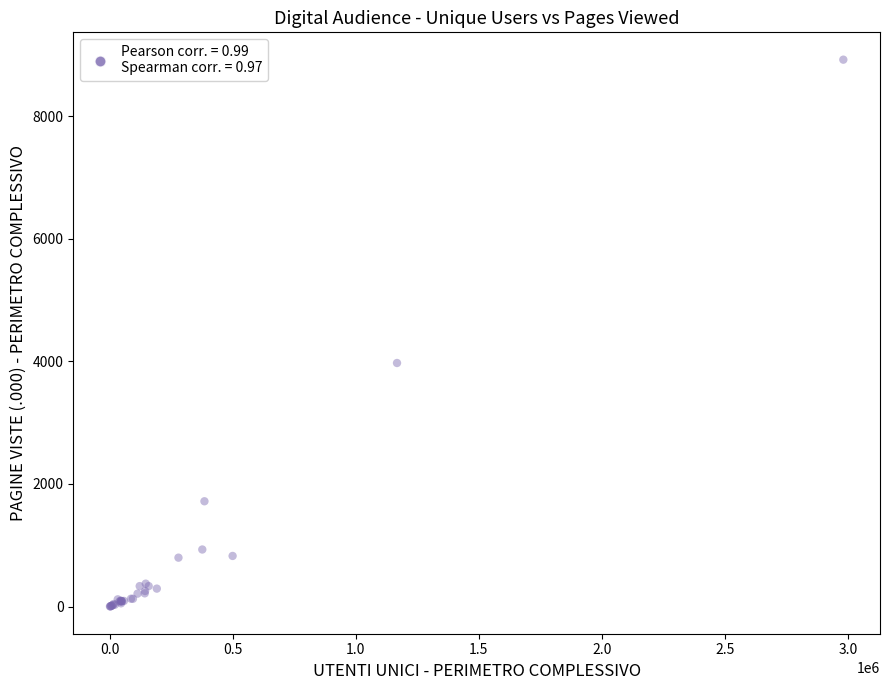

What Y value in the scatter plot is closest to 4463?

3974